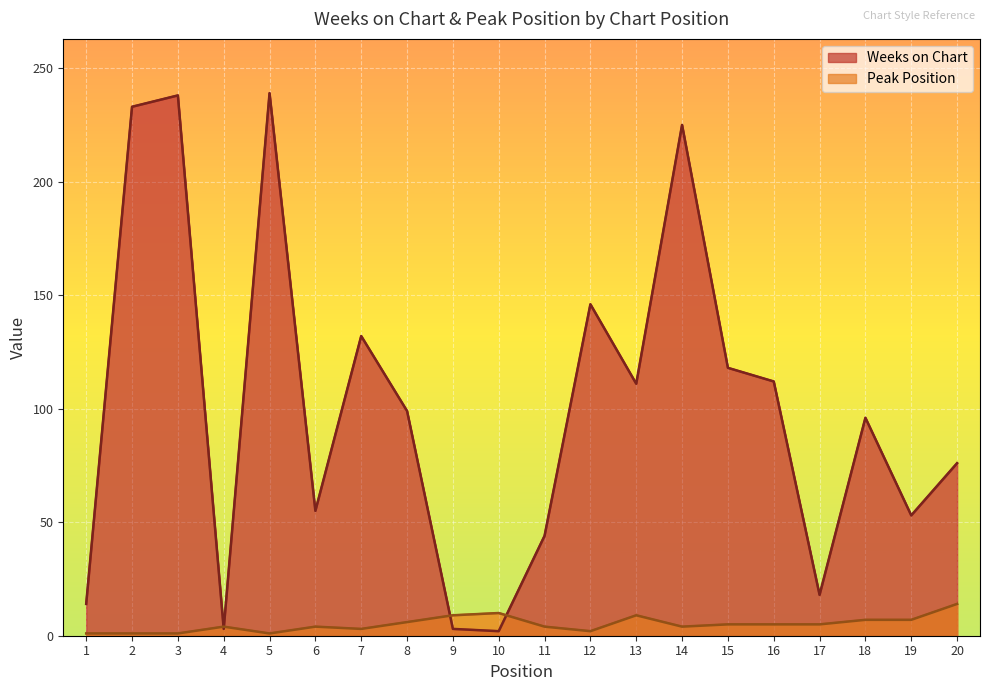

How many lines are shown in the chart?

2